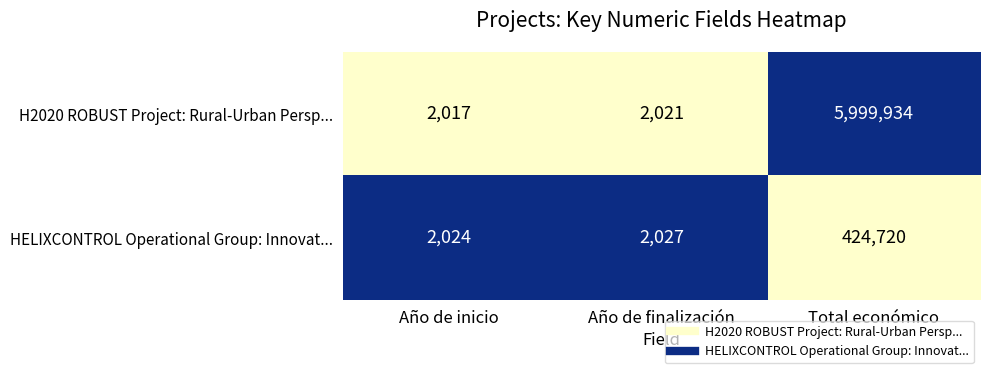

How many series are shown in this chart?

2